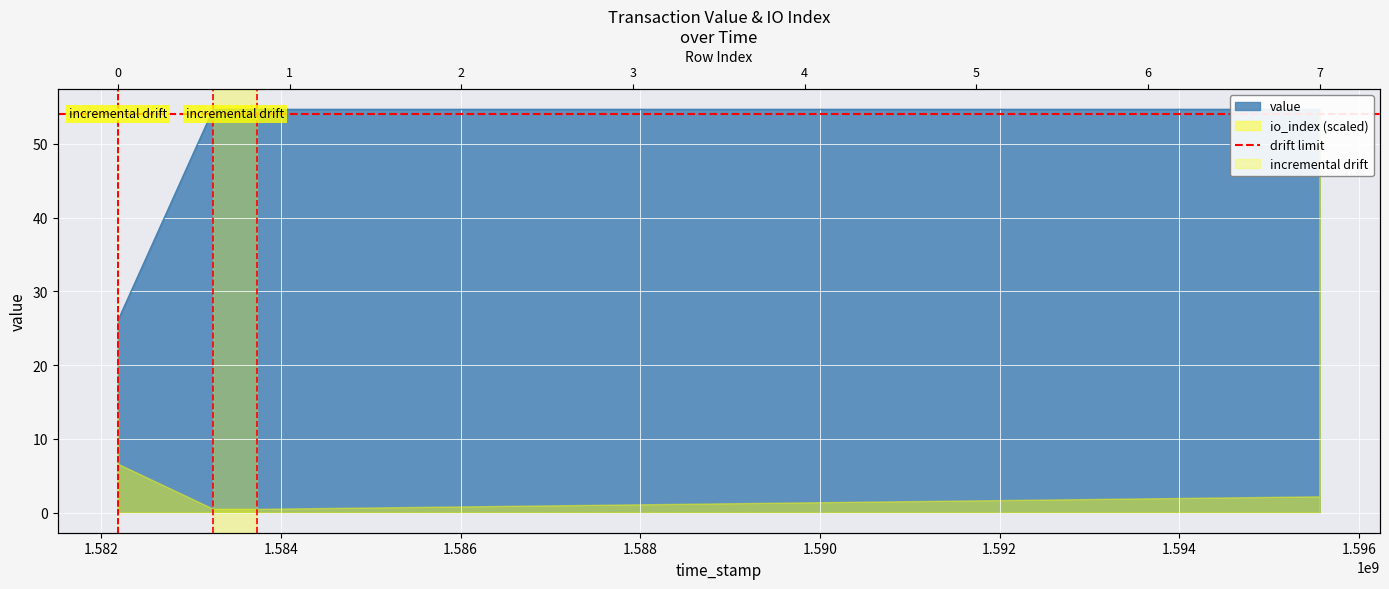

True or false: the data shows 13.3 at 1582186047.

False